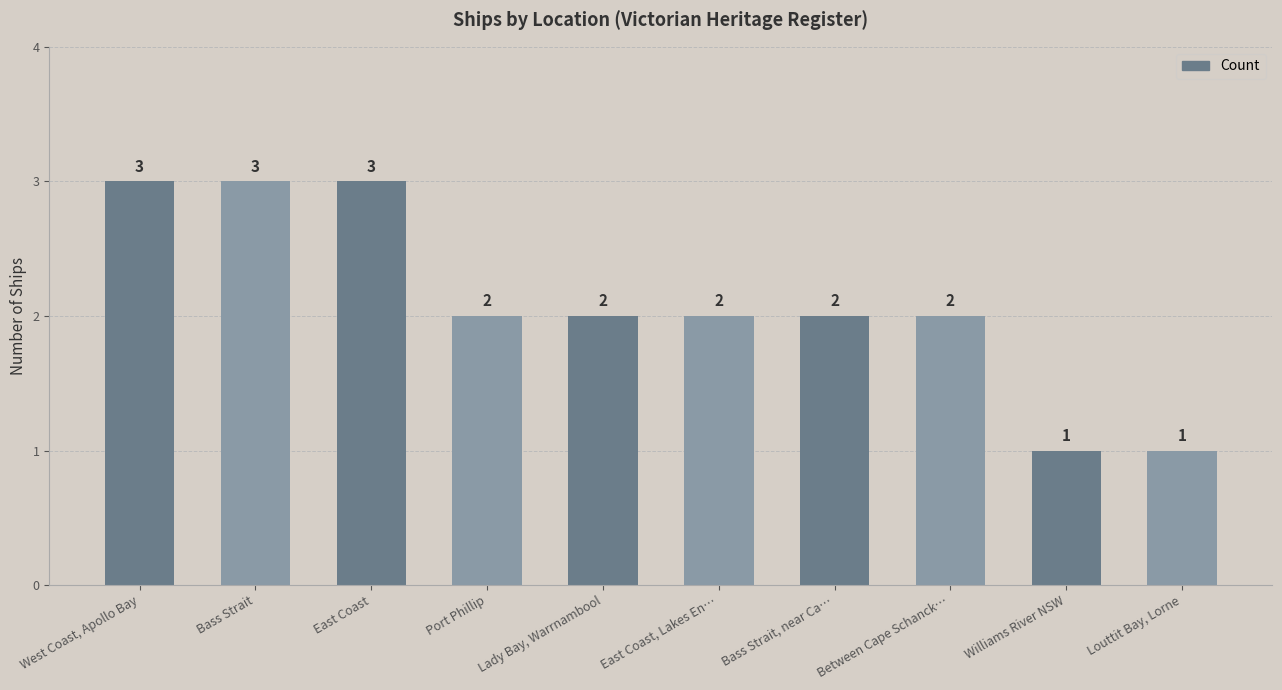

What is the label of the 10th bar from the left?

Louttit Bay, Lorne